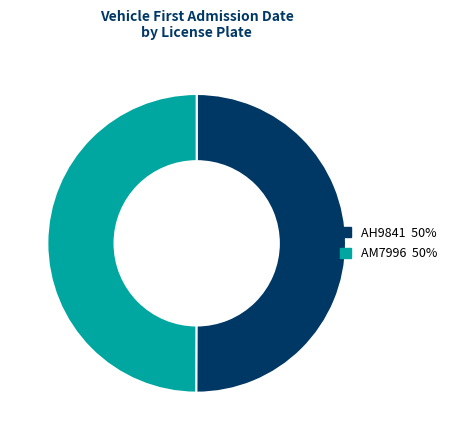

Is the sum of AH9841 and AM7996 greater than half?

Yes